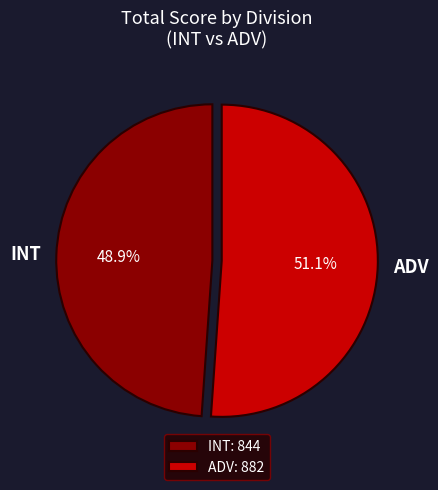

Does INT account for over 50% of the chart?

No